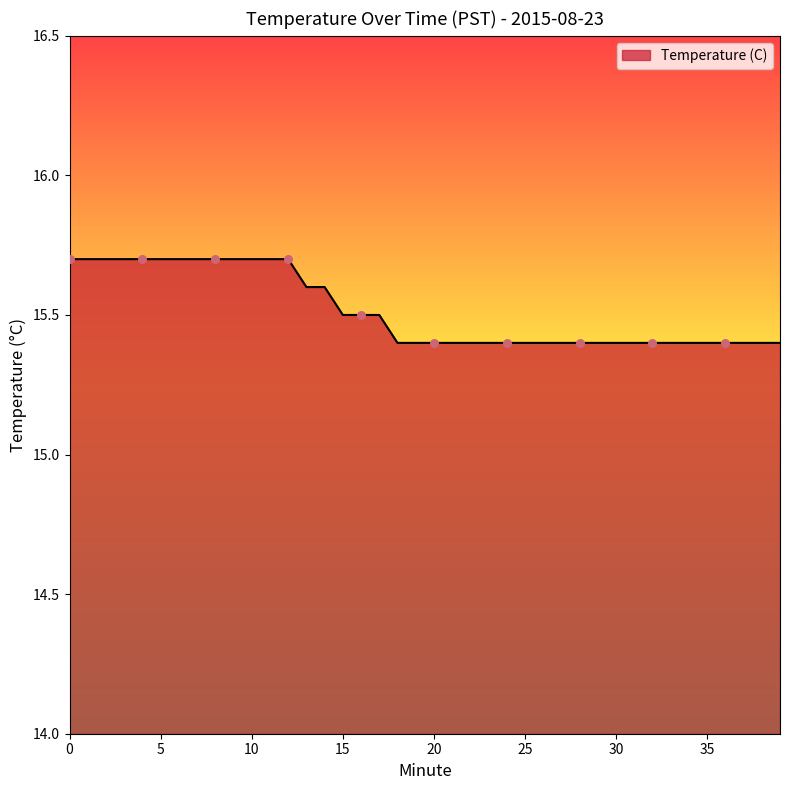

What is the minimum value shown in the chart?

15.4